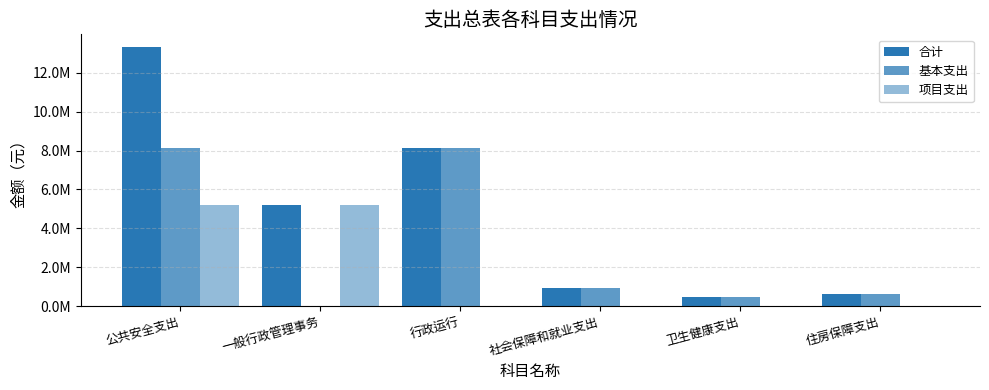

Is it true that 基本支出 equals -3578939.6 at 一般行政管理事务?

False